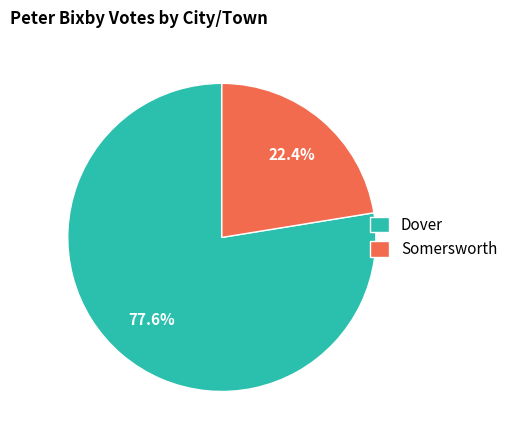

Is it true that Dover is 78% of the pie?

True